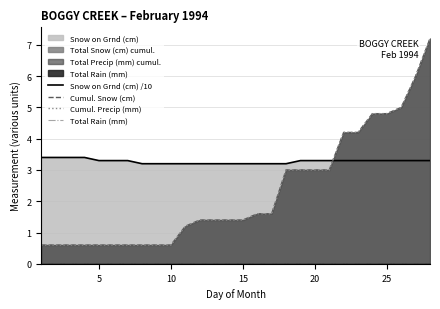

What is the value of the Cumul. Precip (mm) point at the 1st from the left?

0.6